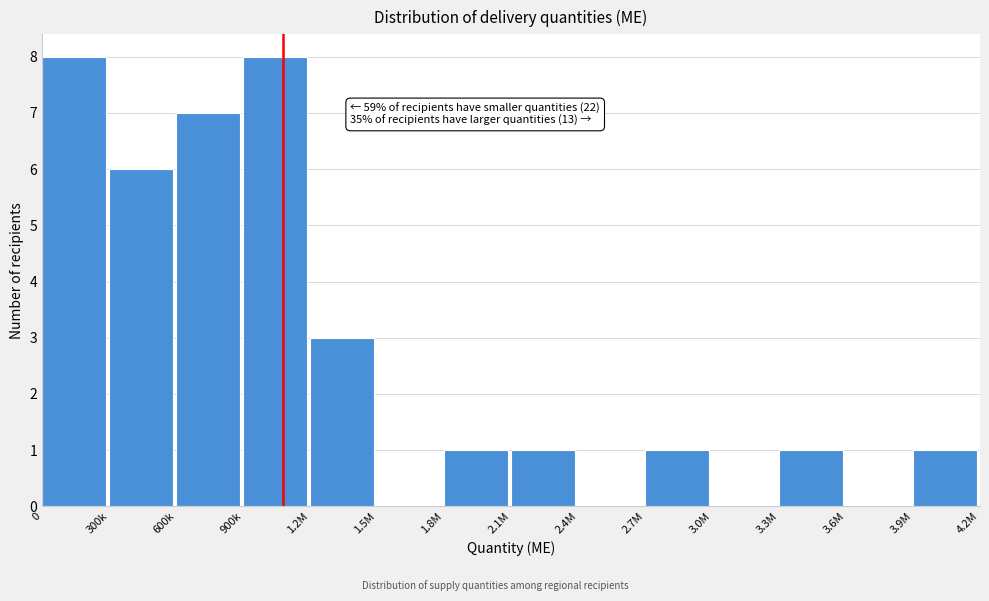

Reading left to right, extract all data points from this chart.

0=8	300k=6	600k=7	900k=8	1.2M=3	1.5M=0	1.8M=1	2.1M=1	2.4M=0	2.7M=1	3.0M=0	3.3M=1	3.6M=0	3.9M=1